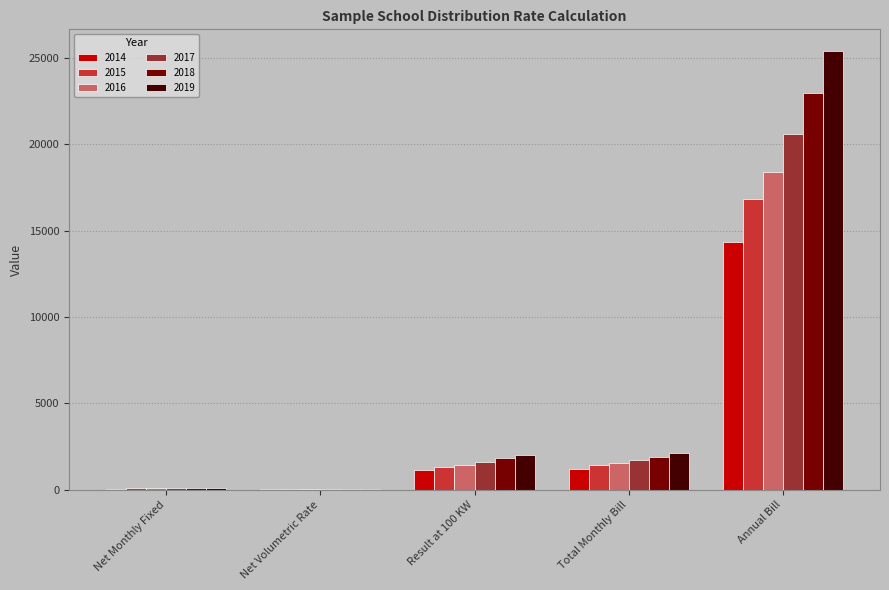

What is the spread (max minus min) of values at Result at 100 KW?

857.1